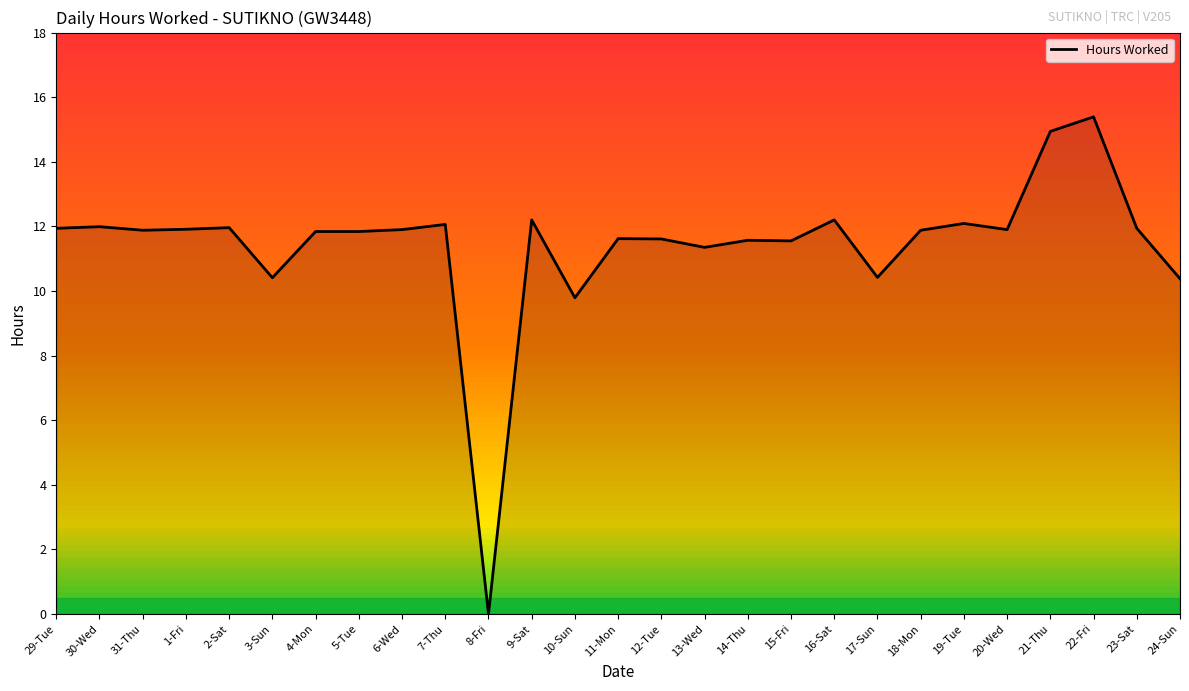

The value at 17-Sun is 13.7. True or false?

False